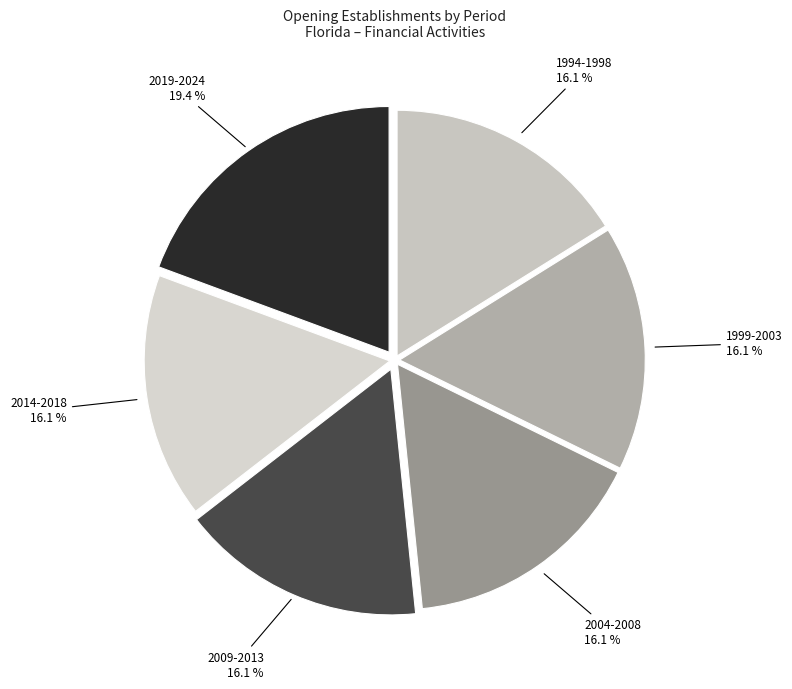

Approximately how many times larger is the value at 2004-2008 compared to 1999-2003?

1.0